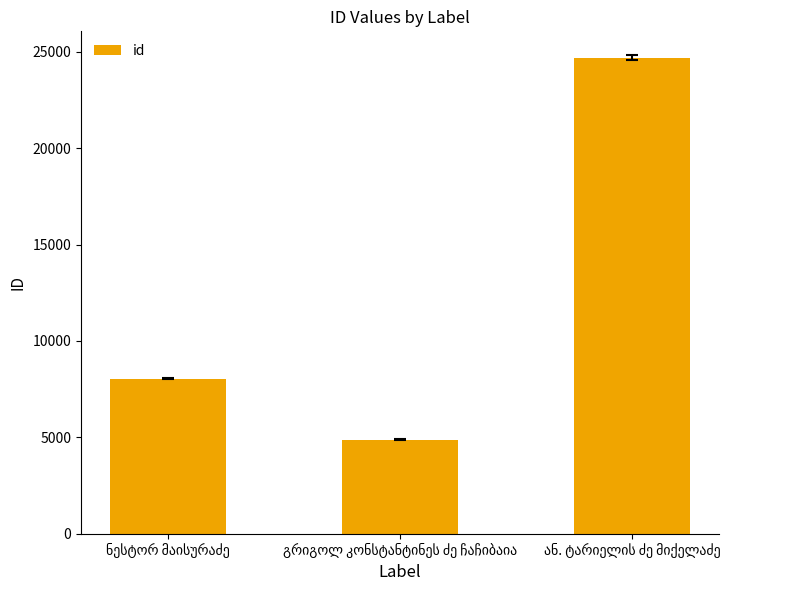

What is the maximum value shown in the chart?

24697